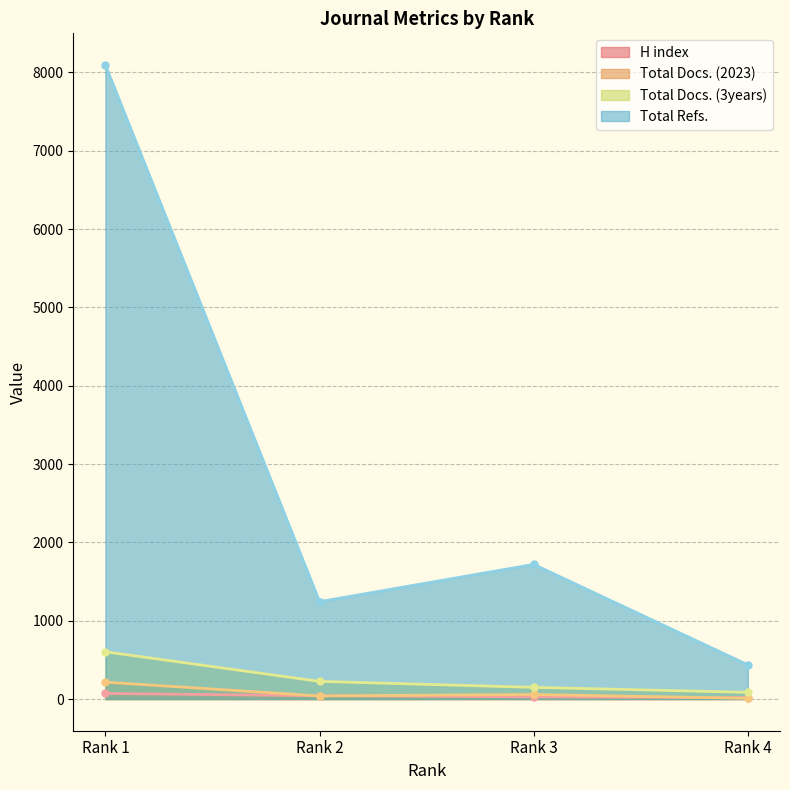

Reading left to right, list all the values displayed in this chart.

H index: Rank 1=71	Rank 2=42	Rank 3=28	Rank 4=17
Total Docs. (2023): Rank 1=215	Rank 2=40	Rank 3=58	Rank 4=9
Total Docs. (3years): Rank 1=603	Rank 2=225	Rank 3=149	Rank 4=85
Total Refs.: Rank 1=8094	Rank 2=1243	Rank 3=1719	Rank 4=436